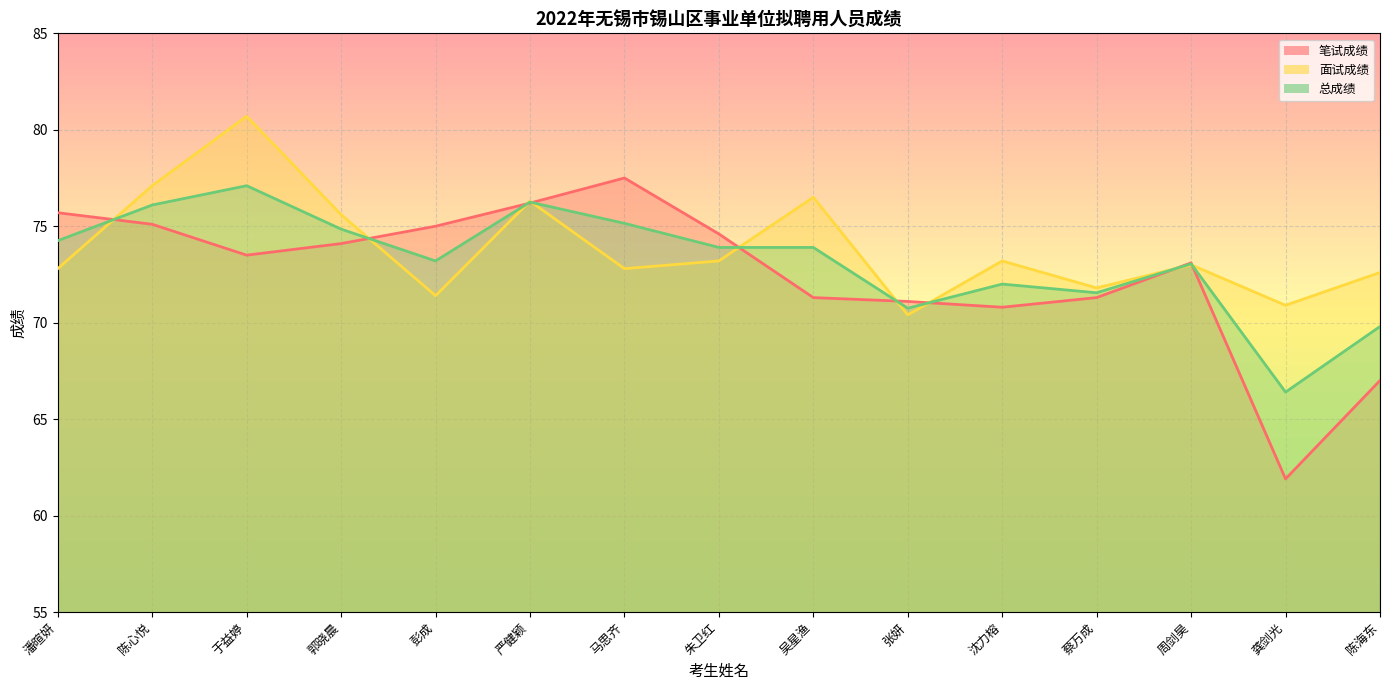

What are all the series names shown in the legend?

笔试成绩, 面试成绩, 总成绩